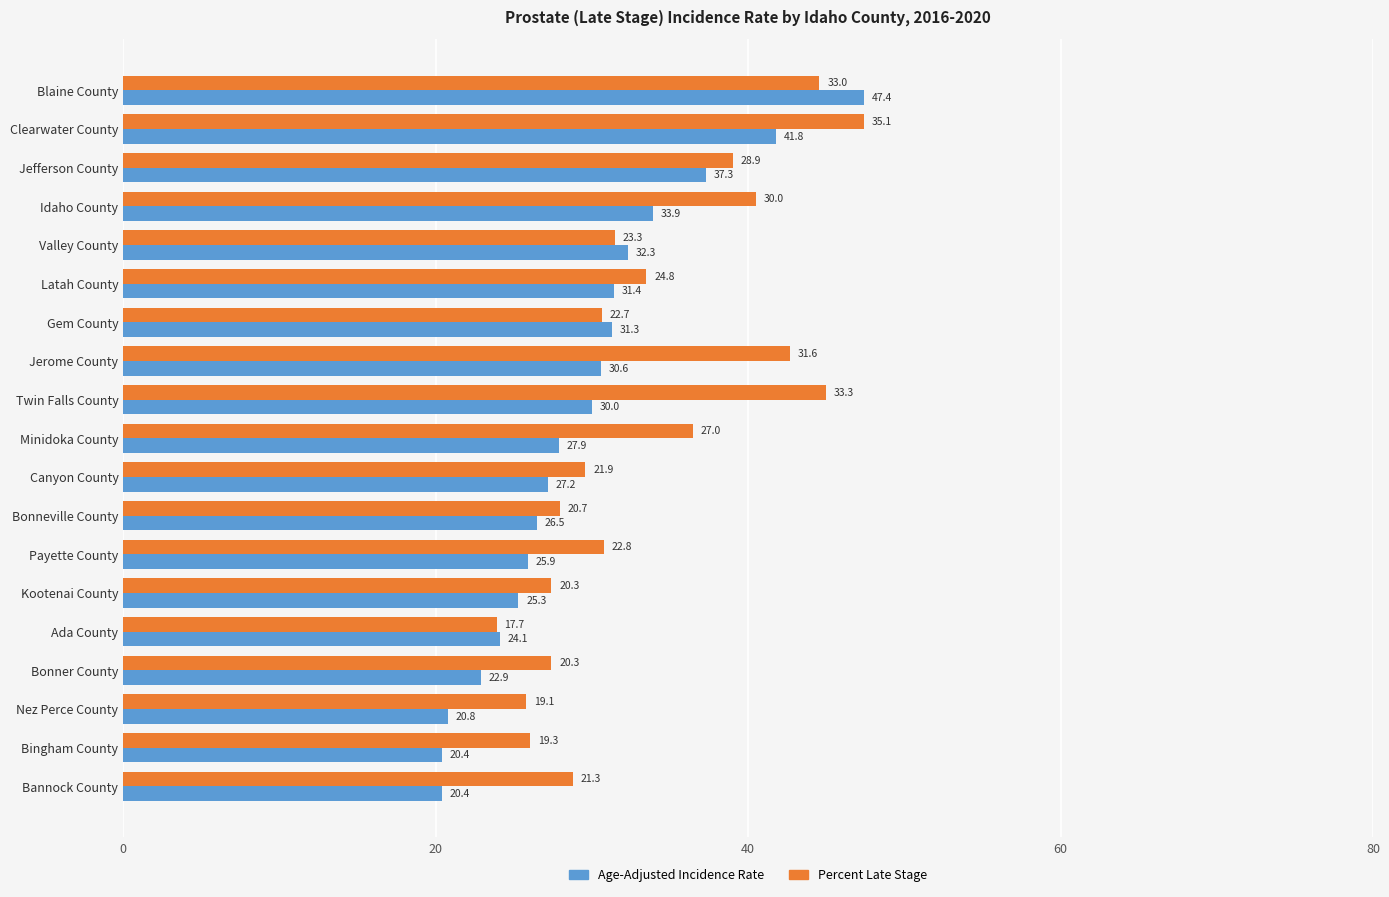

At how many categories does at least one series exceed 33?

8